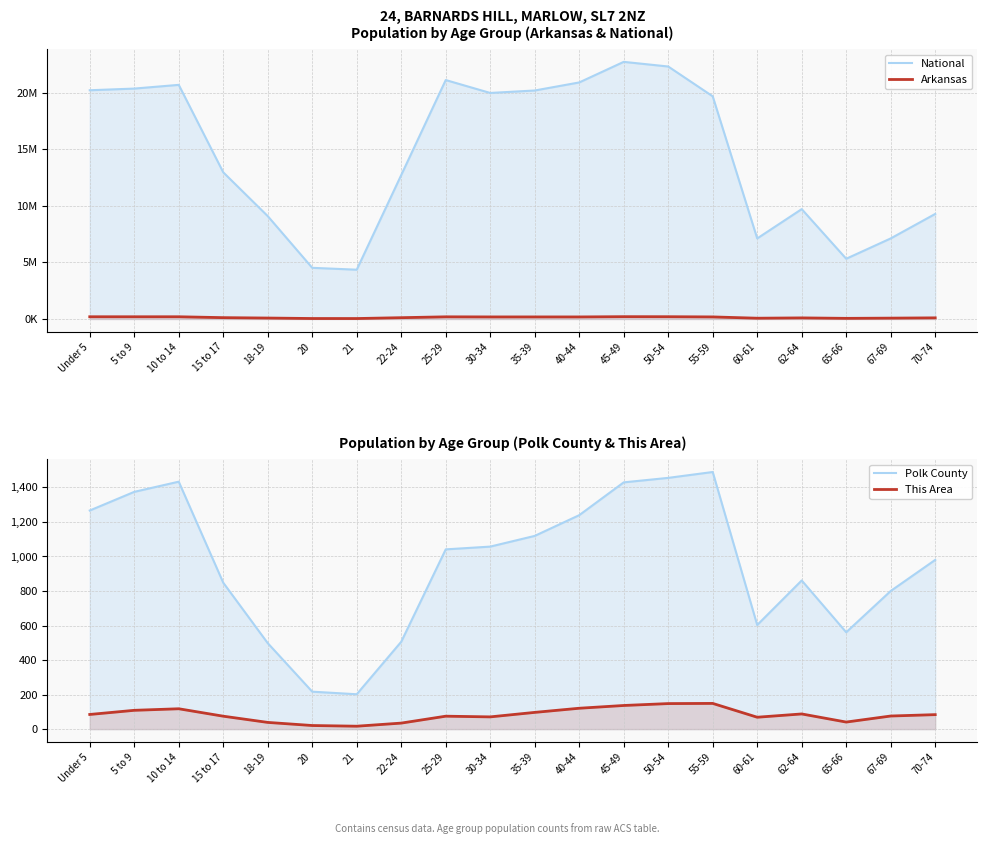

What is the maximum value shown in the chart?

22708591